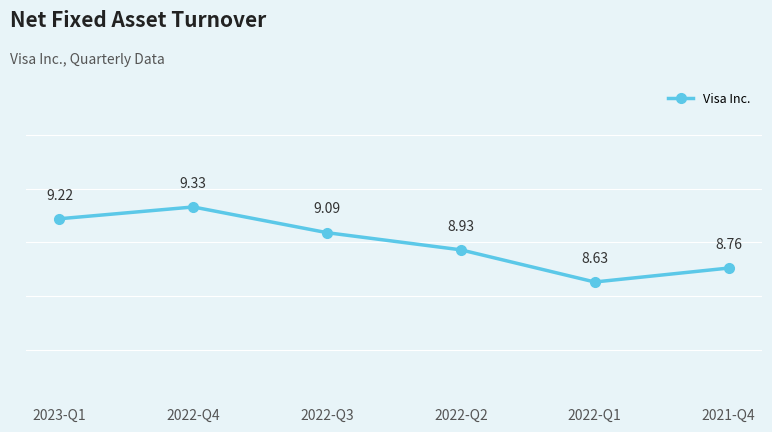

At which label is the value closest to 8?

2022-Q1